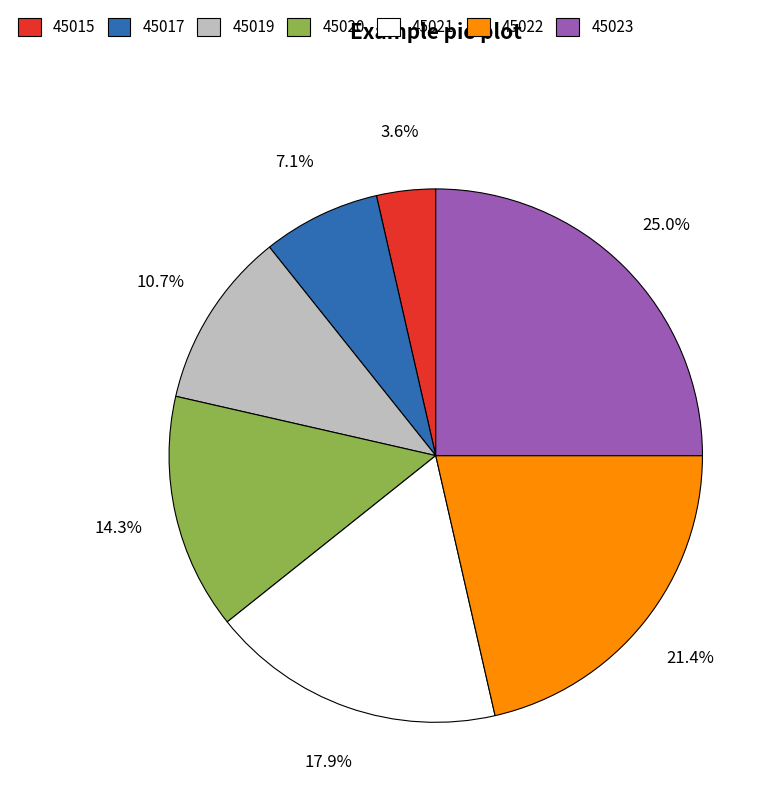

Count the number of slices in the pie.

7